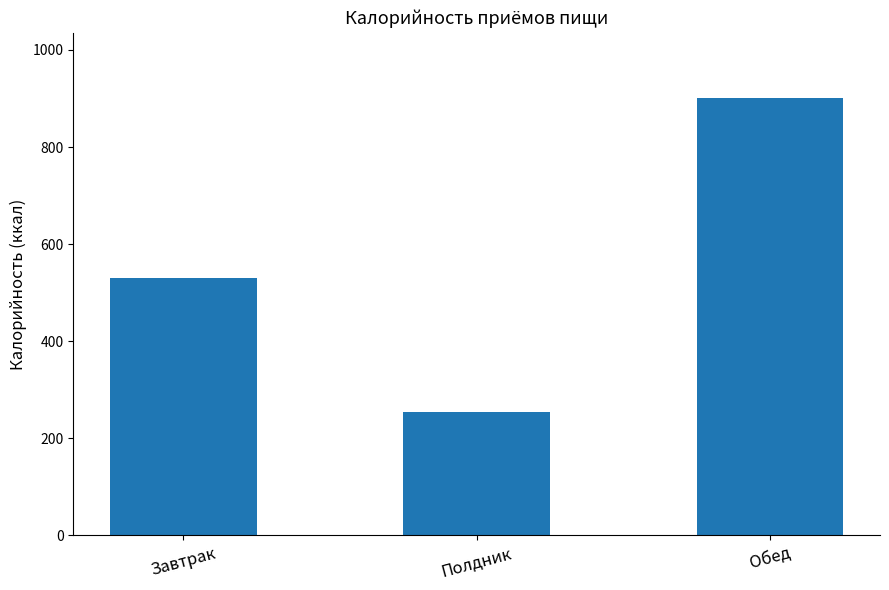

Which category has the lowest value across all series?

Полдник